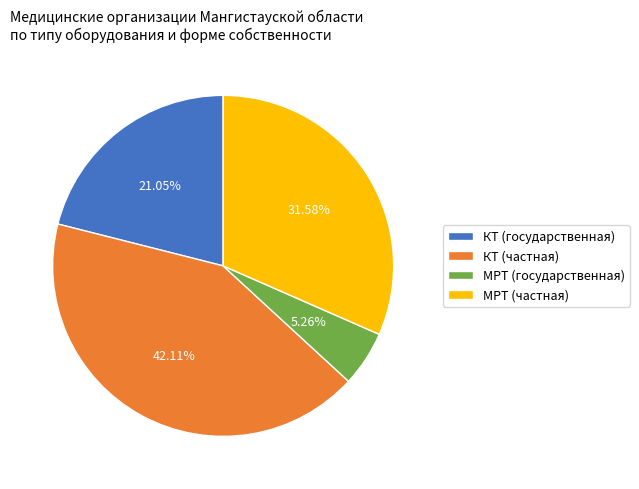

What percentage is the КТ (частная) slice, to the nearest percent?

42%